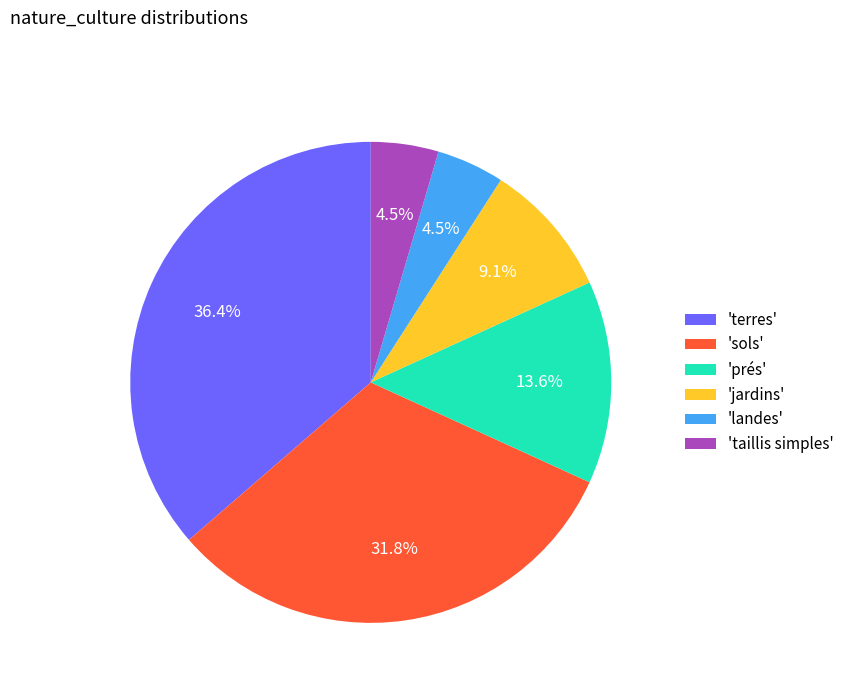

Approximately how many times larger is the value at 'taillis simples' compared to 'prés'?

0.3